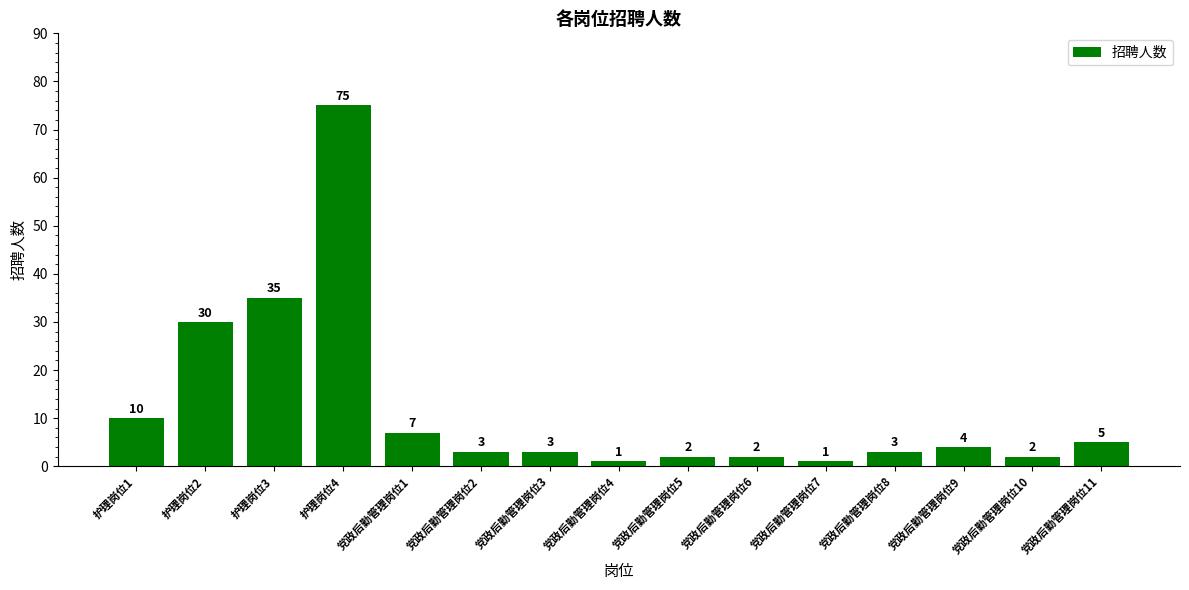

What is the label of the 10th bar from the right?

党政后勤管理岗位2